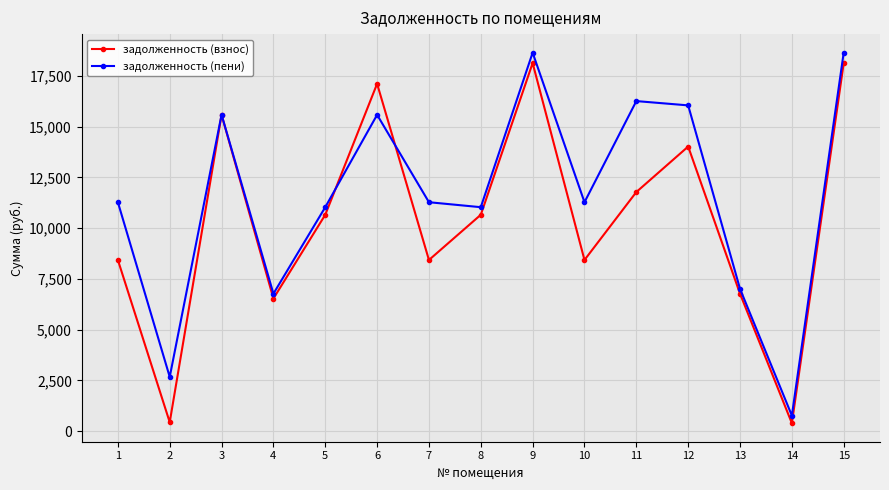

Where is the first local maximum for задолженность (взнос)?

3